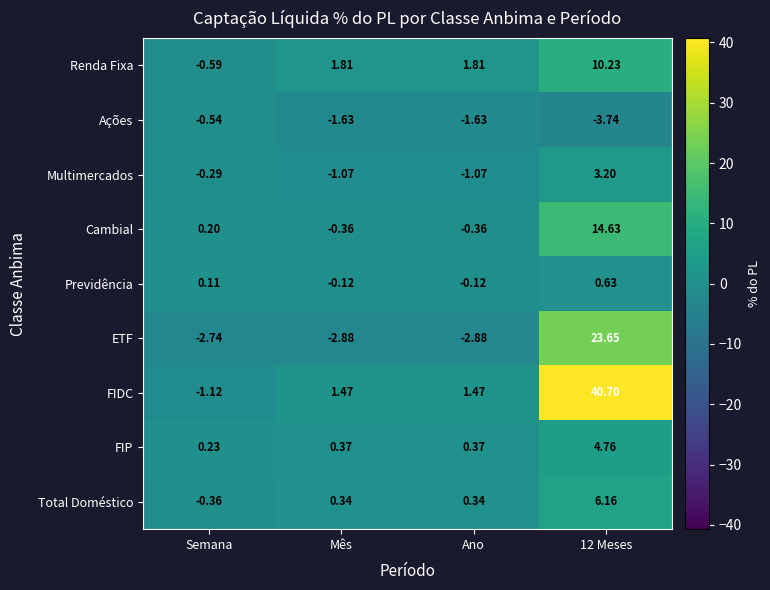

Between Semana and 12 Meses, which series saw the biggest shift?

FIDC